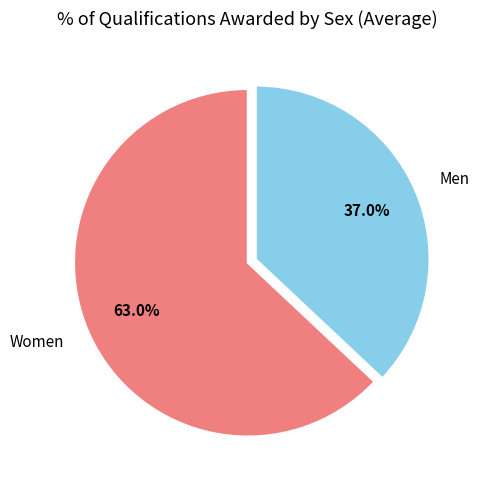

How many segments does this pie chart have?

2